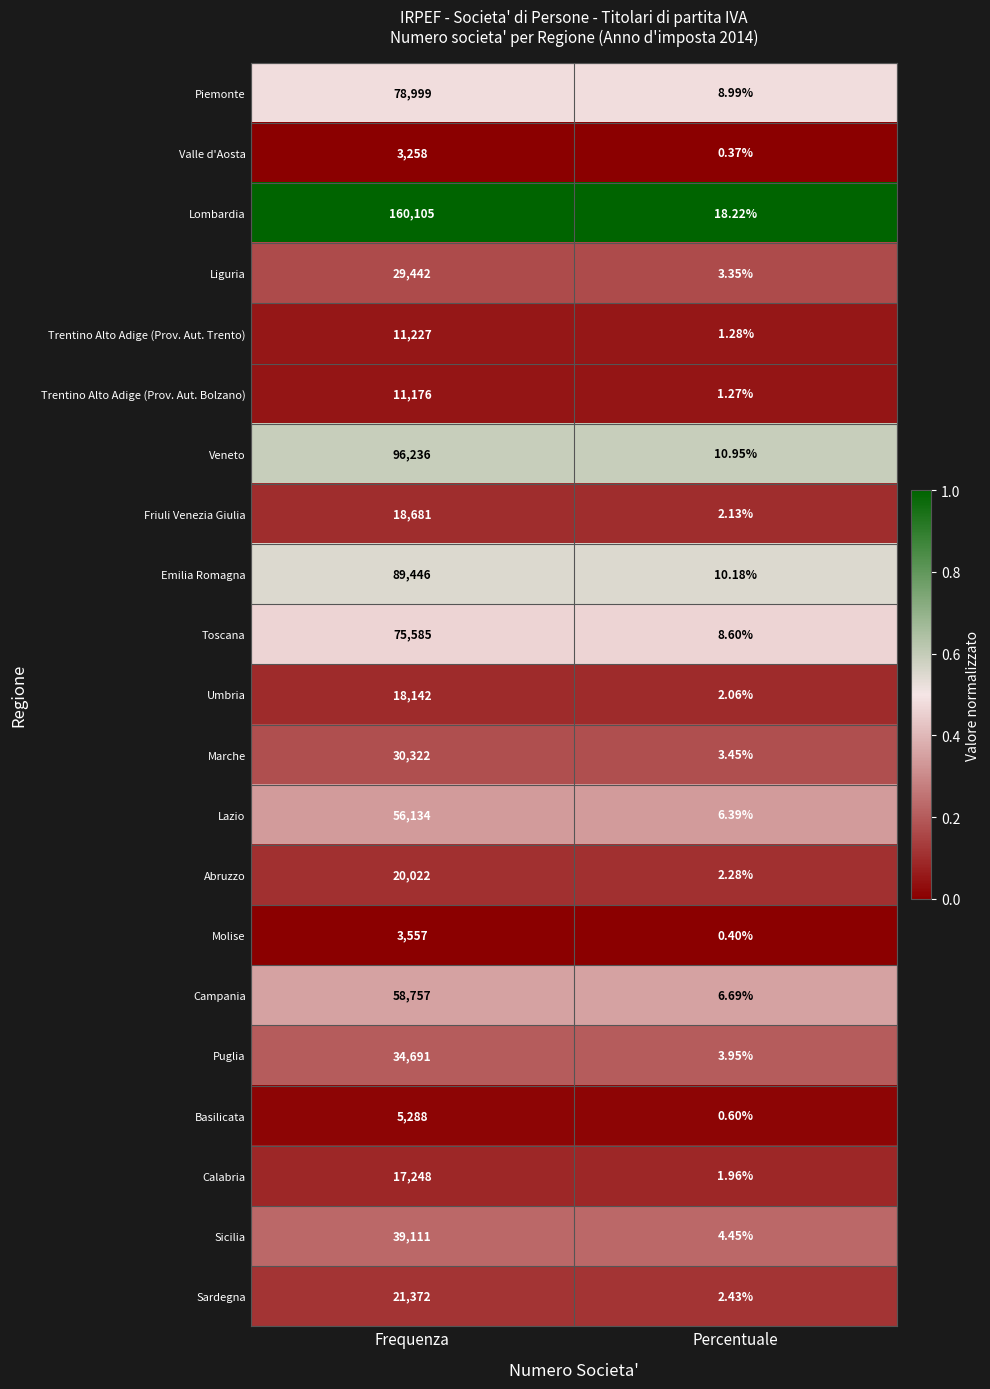

At which label is Trentino Alto Adige (Prov. Aut. Bolzano) closest to 5588?

Percentuale